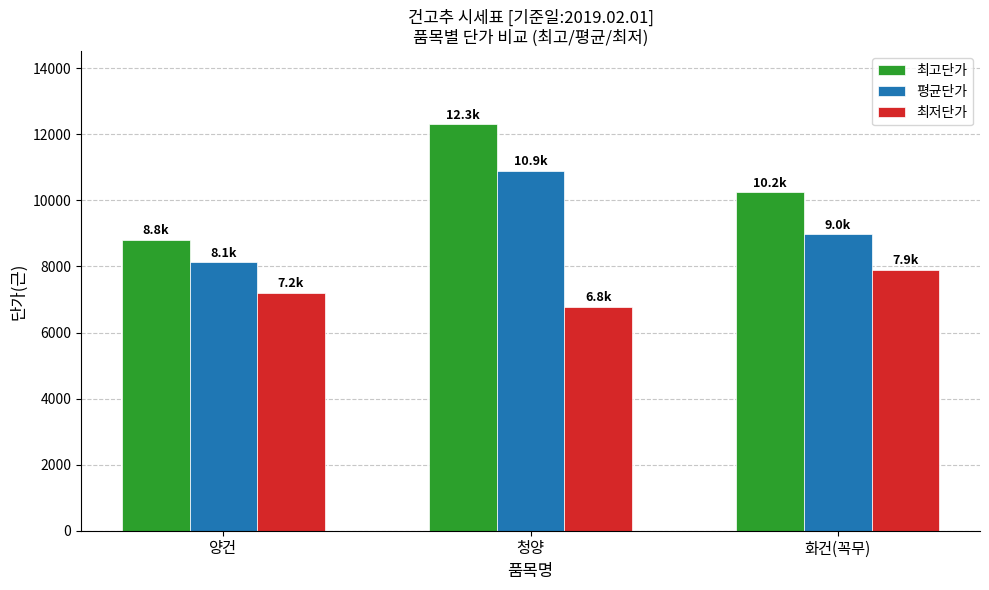

Reading left to right, extract all data points from this chart.

최고단가: 양건=8800.0	청양=12300.0	화건(꼭무)=10250.0
평균단가: 양건=8131.1	청양=10903.3	화건(꼭무)=8977.3
최저단가: 양건=7200.0	청양=6770.0	화건(꼭무)=7890.0